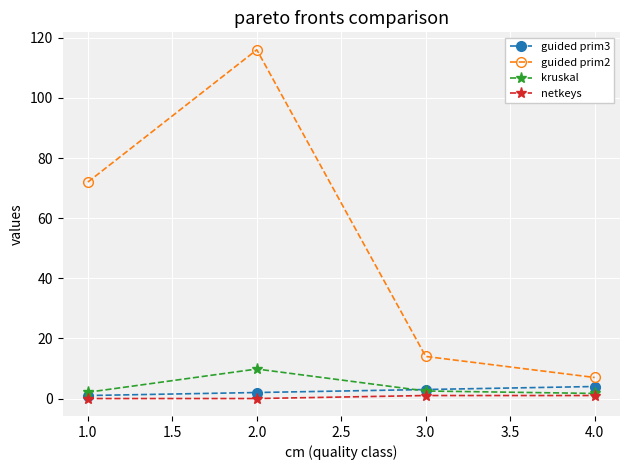

Which series has the largest range (max minus min)?

guided prim2